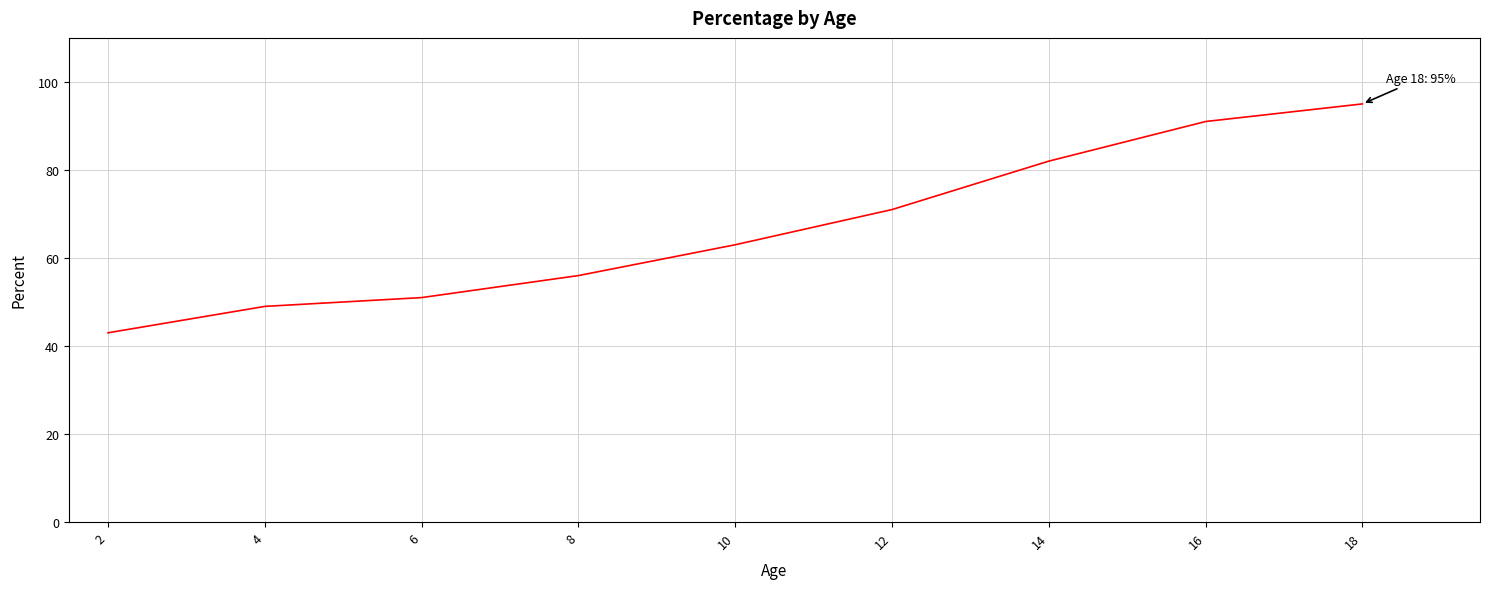

What is the difference between the second highest and minimum values?

48